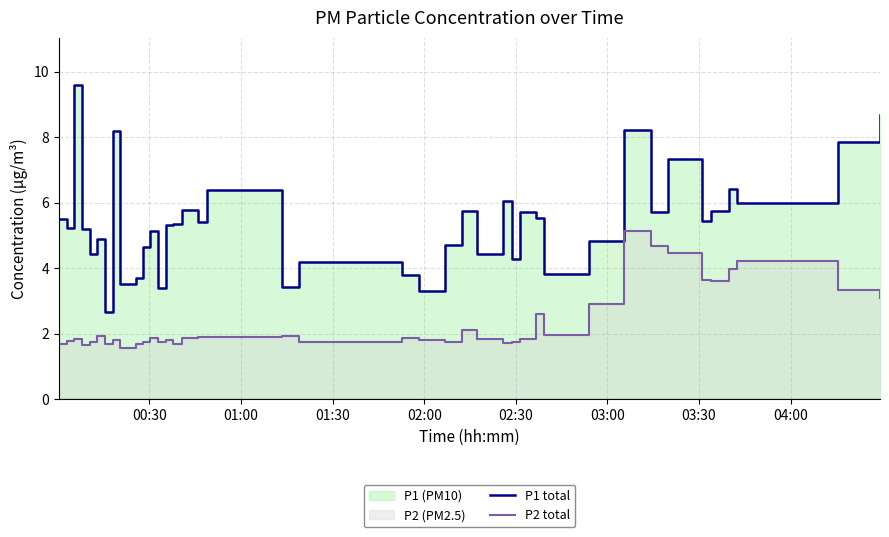

What is the greatest value displayed?

9.6